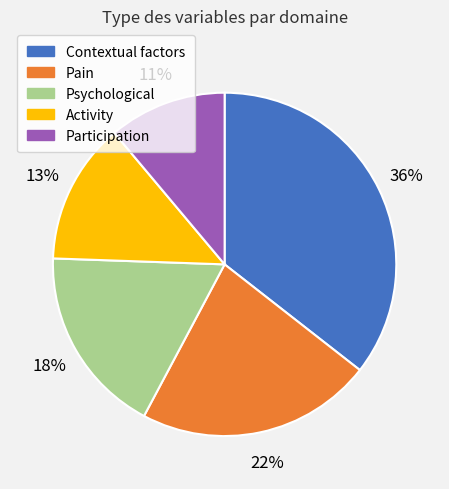

To the nearest percent, what is the average slice percentage?

20%